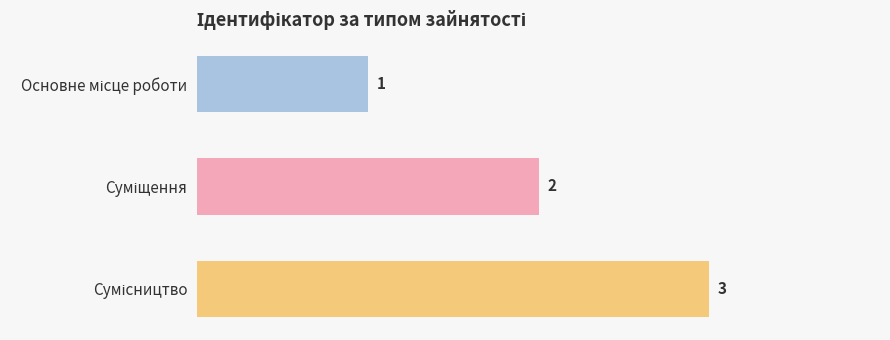

What is the difference between the maximum and minimum values?

2